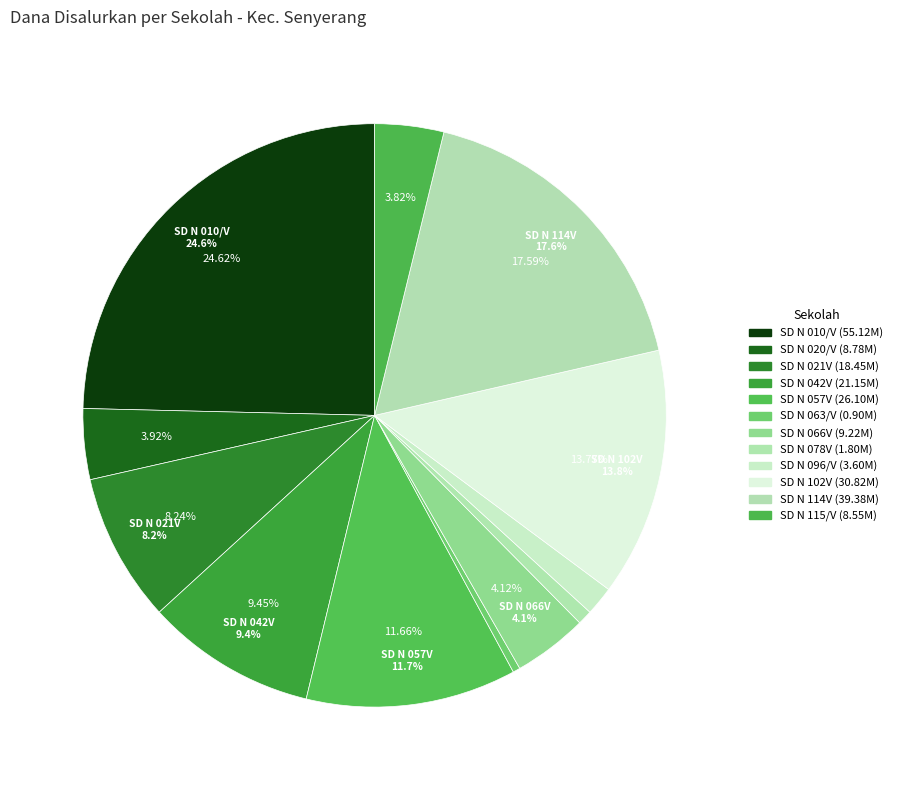

To the nearest percent, what is the combined percentage of SD NEGERI 096/V SENYERANG and SD NEGERI 020/V TELUK KETAPANG?

6%